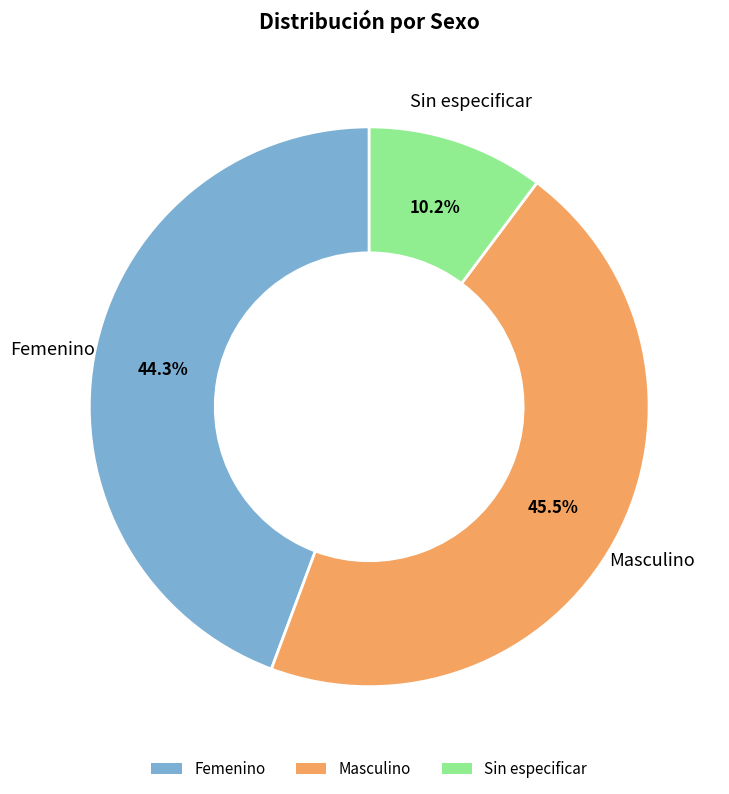

Count the number of slices in the pie.

3